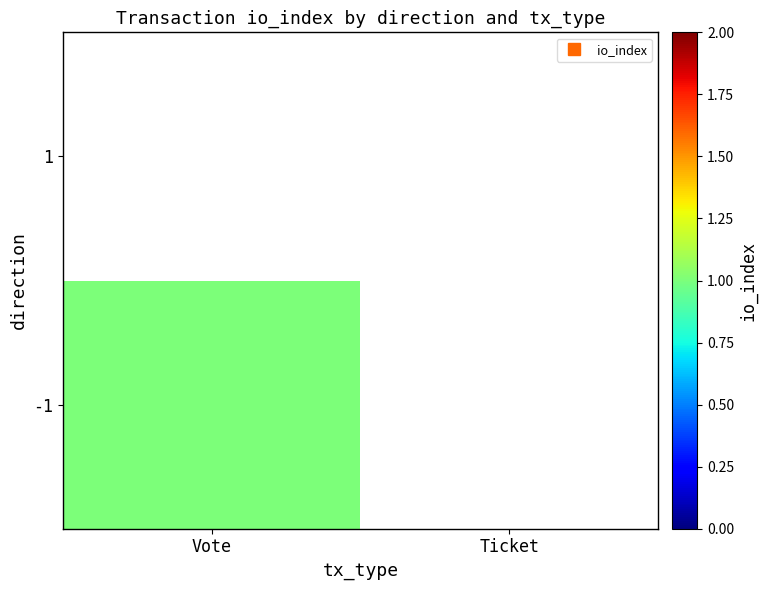

At Vote, list the series in order from smallest to largest.

1, -1